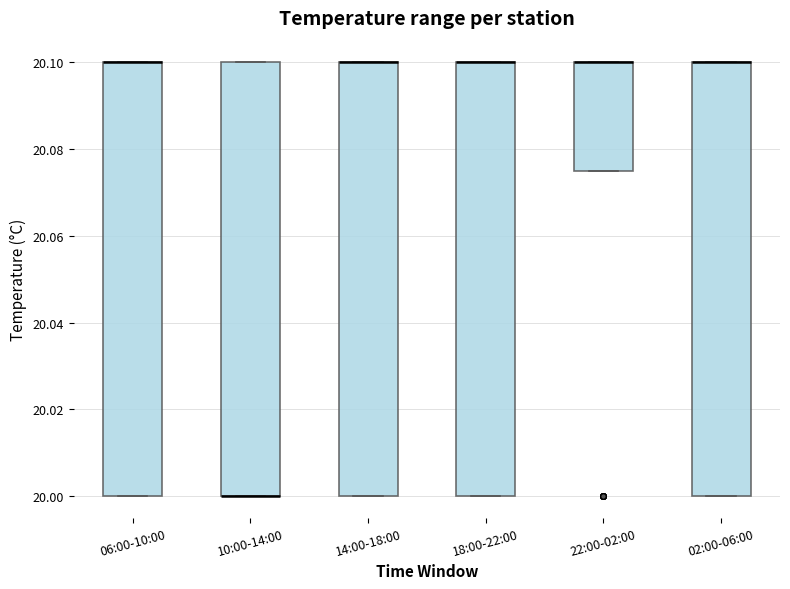

Reading left to right, read every box against the y-axis: the position of its median line, the range the box covers, and the ends of its whiskers. The values are not printed on the chart, so give them approximately, as read against the axis.

06:00-10:00: median 20.100 (drawn on the box's upper edge), box 20.000 to 20.100, whiskers 20.000 to 20.100
10:00-14:00: median 20.000 (drawn on the box's lower edge), box 20.000 to 20.100, whiskers 20.000 to 20.100
14:00-18:00: median 20.100 (drawn on the box's upper edge), box 20.000 to 20.100, whiskers 20.000 to 20.100
18:00-22:00: median 20.100 (drawn on the box's upper edge), box 20.000 to 20.100, whiskers 20.000 to 20.100
22:00-02:00: median 20.100 (drawn on the box's upper edge), box 20.076 to 20.100, whiskers 20.076 to 20.100
02:00-06:00: median 20.100 (drawn on the box's upper edge), box 20.000 to 20.100, whiskers 20.000 to 20.100